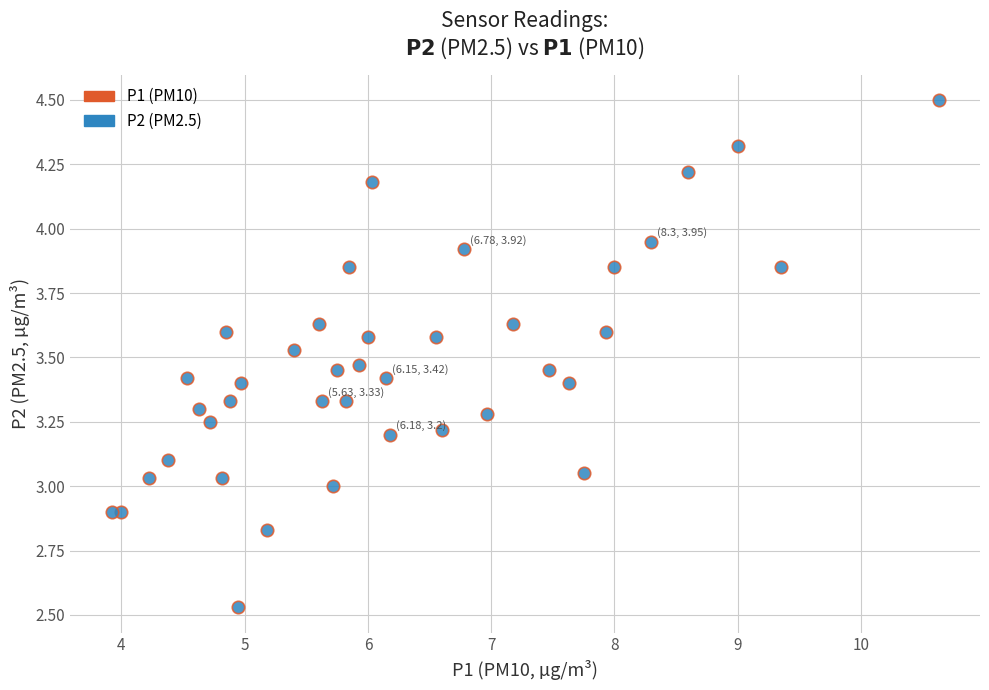

What is the range of Y values (max minus min)?

2.0